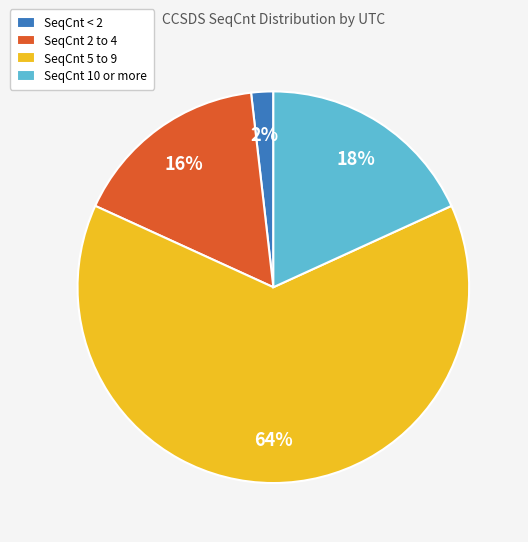

Is there any slice that represents more than half of the pie?

Yes